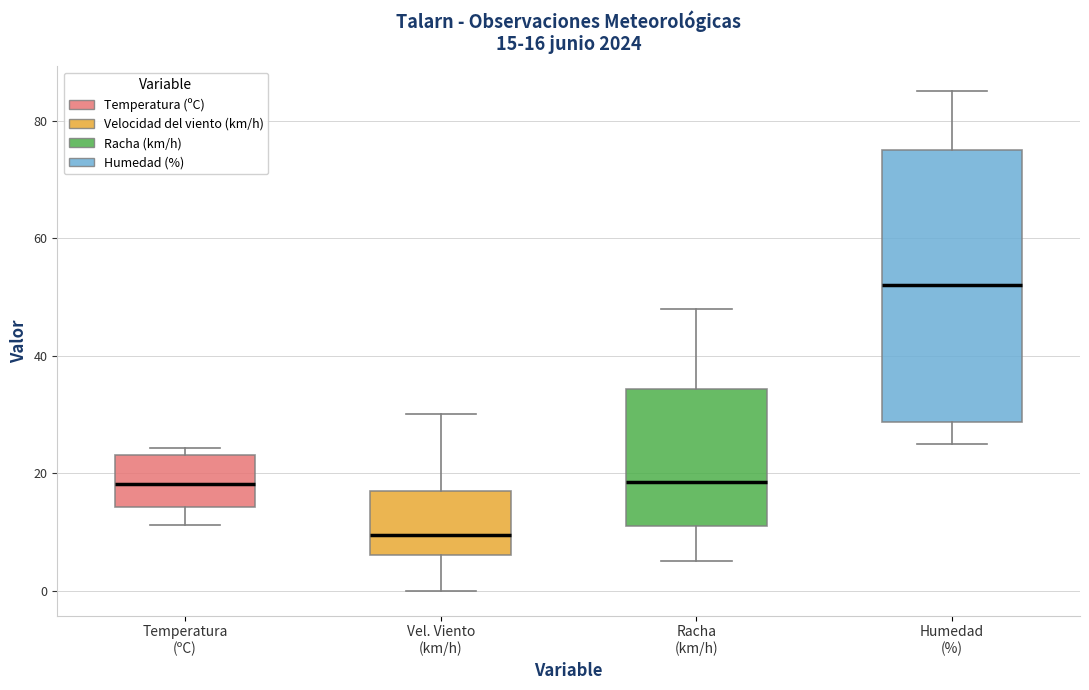

Which box has the highest median line?

Humedad (%)